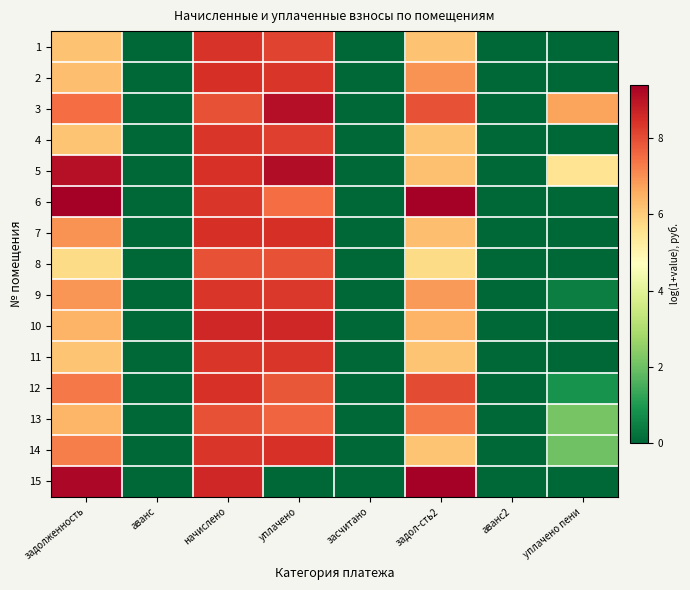

Reading right to left, what are all the values shown in this chart?

1: уплачено пени=0.0	аванс2=0.0	задол-сть2=6.2	засчитано=0.0	уплачено=8.2	начислено=8.4	аванс=0.0	задолженность=6.2
2: уплачено пени=0.0	аванс2=0.0	задол-сть2=7.0	засчитано=0.0	уплачено=8.4	начислено=8.5	аванс=0.0	задолженность=6.3
3: уплачено пени=6.7	аванс2=0.0	задол-сть2=7.9	засчитано=0.0	уплачено=9.1	начислено=7.9	аванс=0.0	задолженность=7.5
4: уплачено пени=0.0	аванс2=0.0	задол-сть2=6.1	засчитано=0.0	уплачено=8.2	начислено=8.3	аванс=0.0	задолженность=6.1
5: уплачено пени=5.5	аванс2=0.0	задол-сть2=6.2	засчитано=0.0	уплачено=9.1	начислено=8.4	аванс=0.0	задолженность=9.0
6: уплачено пени=0.0	аванс2=0.0	задол-сть2=9.4	засчитано=0.0	уплачено=7.5	начислено=8.4	аванс=0.0	задолженность=9.4
7: уплачено пени=0.0	аванс2=0.0	задол-сть2=6.3	засчитано=0.0	уплачено=8.5	начислено=8.5	аванс=0.0	задолженность=6.9
8: уплачено пени=0.0	аванс2=0.0	задол-сть2=5.7	засчитано=0.0	уплачено=7.9	начислено=7.9	аванс=0.0	задолженность=5.7
9: уплачено пени=0.5	аванс2=0.0	задол-сть2=6.9	засчитано=0.0	уплачено=8.3	начислено=8.3	аванс=0.0	задолженность=6.9
10: уплачено пени=0.0	аванс2=0.0	задол-сть2=6.4	засчитано=0.0	уплачено=8.6	начислено=8.6	аванс=0.0	задолженность=6.4
11: уплачено пени=0.0	аванс2=0.0	задол-сть2=6.2	засчитано=0.0	уплачено=8.4	начислено=8.4	аванс=0.0	задолженность=6.2
12: уплачено пени=0.9	аванс2=0.0	задол-сть2=8.0	засчитано=0.0	уплачено=7.9	начислено=8.4	аванс=0.0	задолженность=7.3
13: уплачено пени=2.1	аванс2=0.0	задол-сть2=7.3	засчитано=0.0	уплачено=7.6	начислено=7.9	аванс=0.0	задолженность=6.4
14: уплачено пени=2.0	аванс2=0.0	задол-сть2=6.1	засчитано=0.0	уплачено=8.4	начислено=8.3	аванс=0.0	задолженность=7.2
15: уплачено пени=0.0	аванс2=0.0	задол-сть2=9.4	засчитано=0.0	уплачено=0.0	начислено=8.6	аванс=0.0	задолженность=9.2